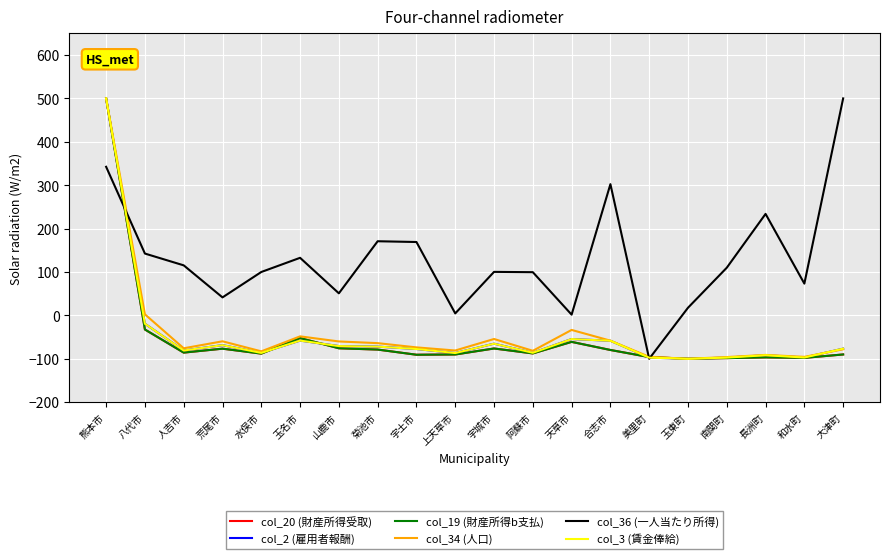

Is it true that col_3 (賃金俸給) equals -86.8 at 上天草市?

True